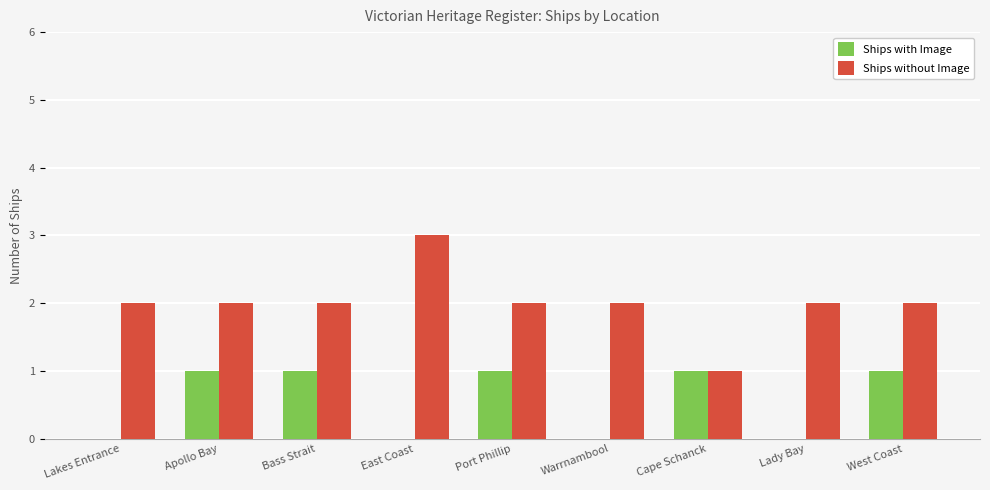

Is it true that Ships with Image equals 2 at Port Phillip?

False